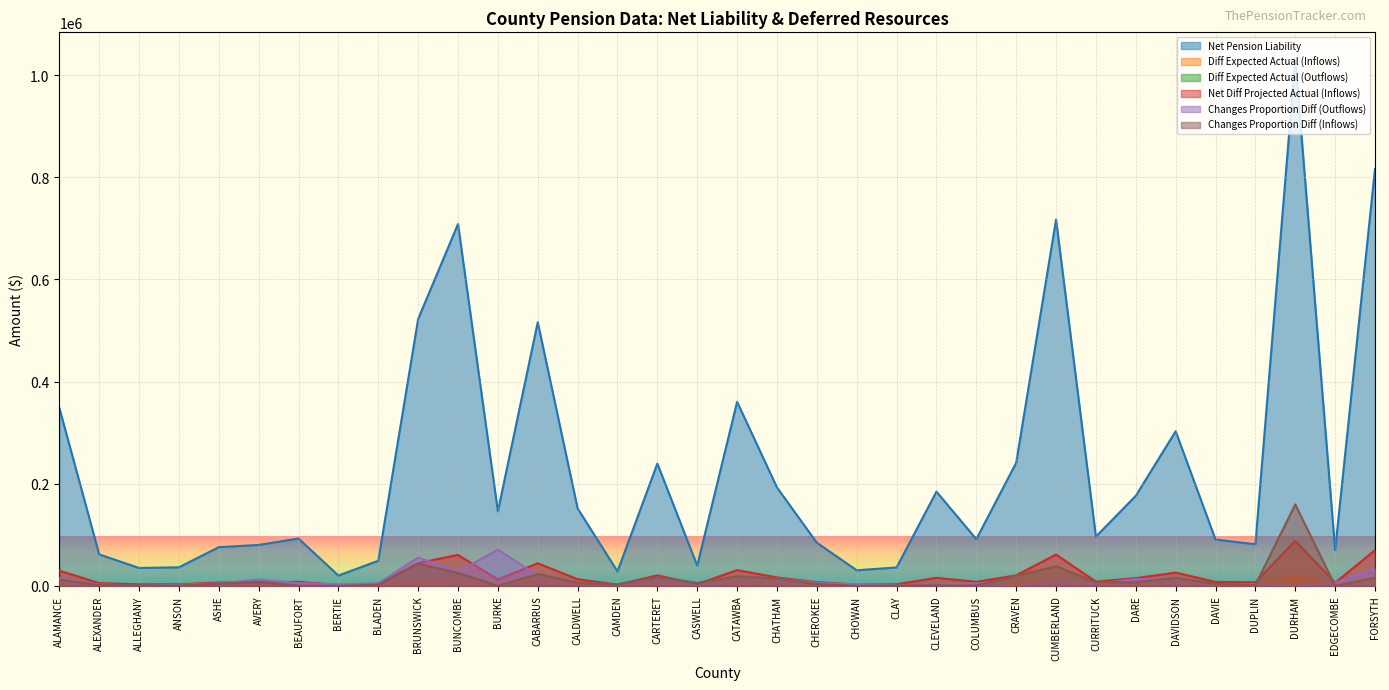

At which category does the chart reach its peak across all series?

DURHAM